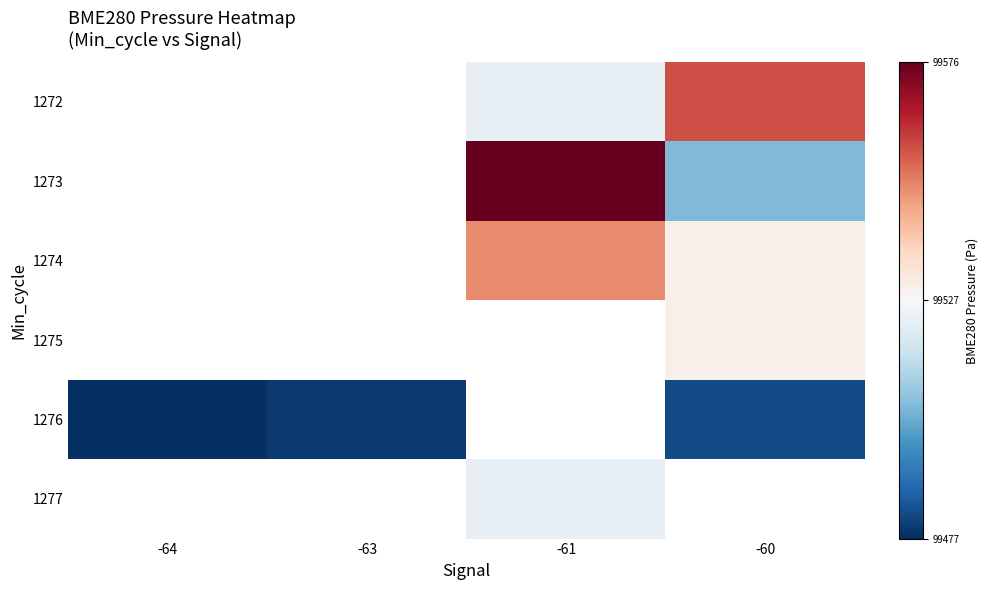

How many positive values does the 1274 series have?

2